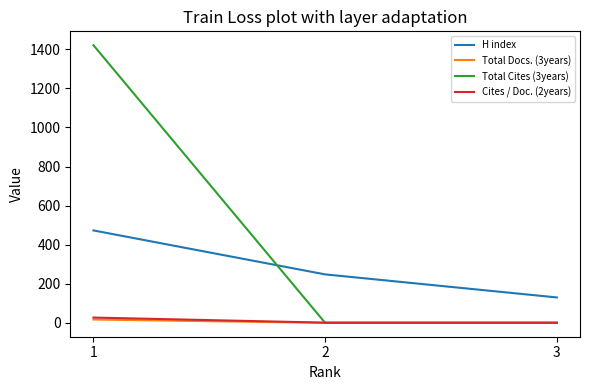

The value of H index at 3 is 52. True or false?

False